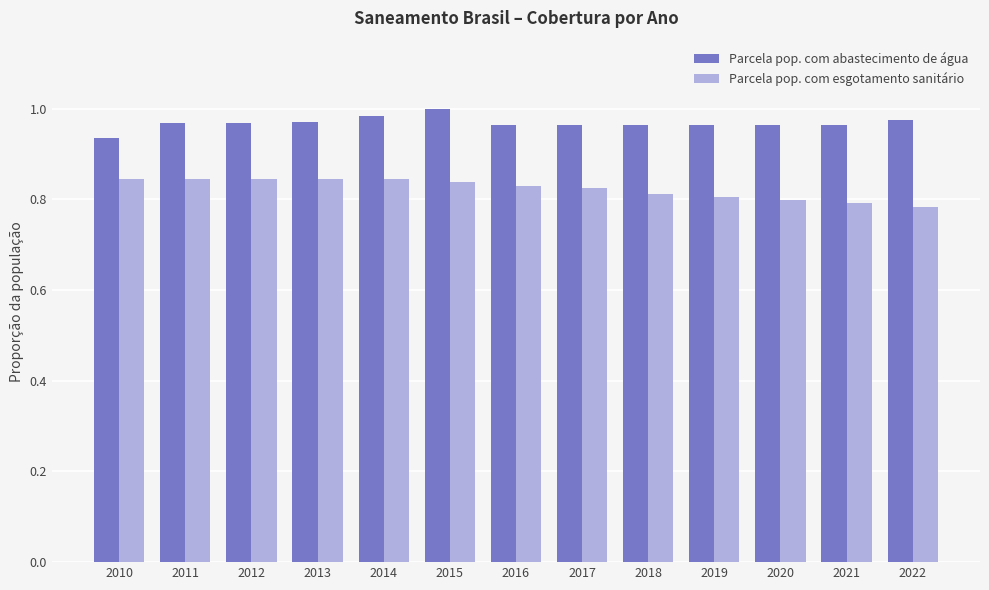

True or false: Parcela pop. com abastecimento de água has a value of 0.2 at 2019.

False